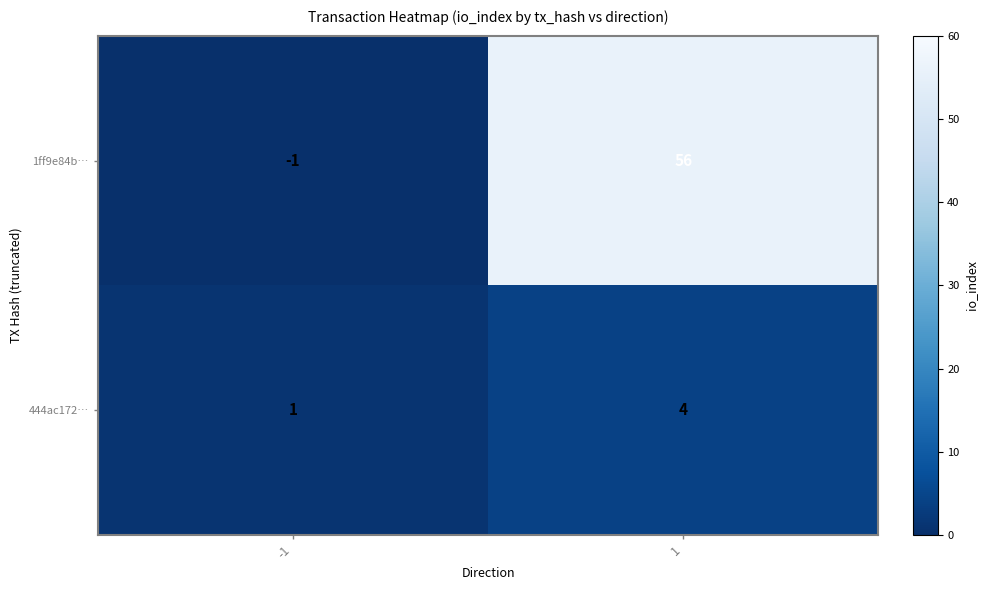

Reading left to right, list all the values displayed in this chart.

1ff9e84b…: -1	56
444ac172…: 1	4